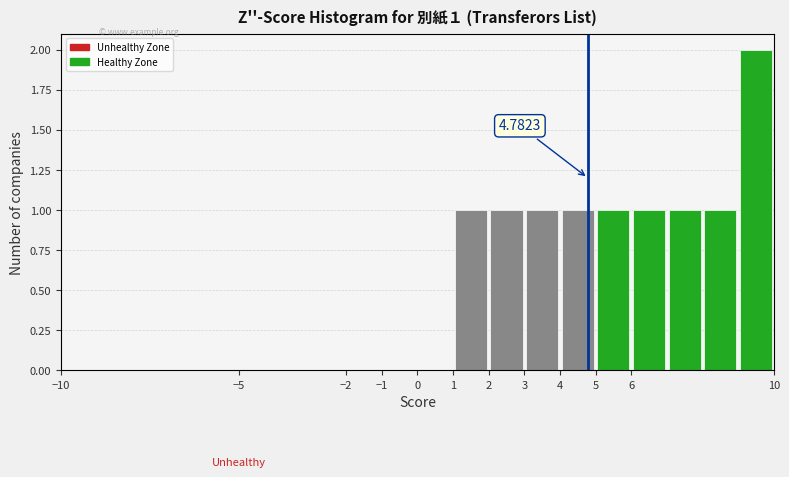

Over which range of the x-axis is the bar tallest?

9 to 10